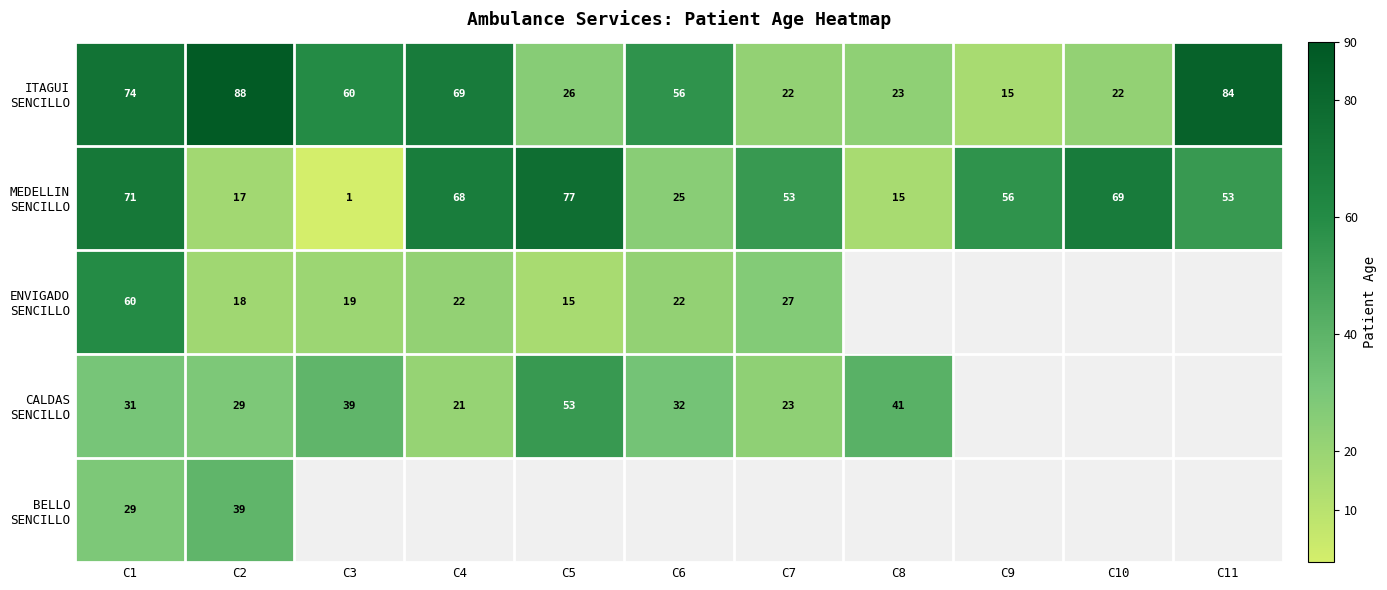

What is the total value across all series at C1?

265